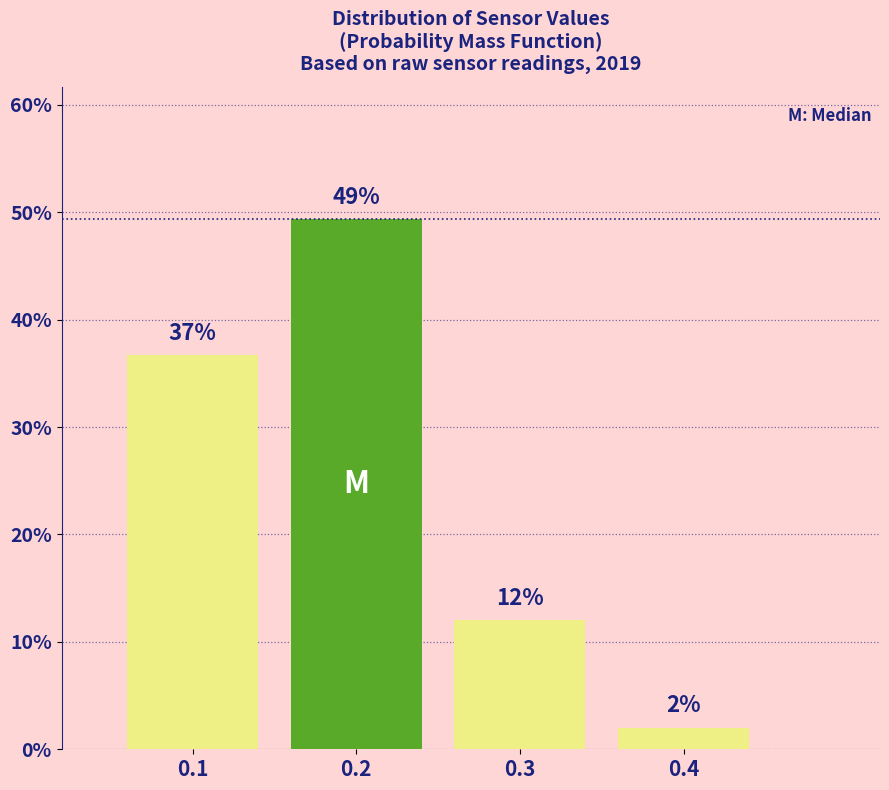

Rank the categories by value from lowest to highest.

0.4, 0.3, 0.1, 0.2